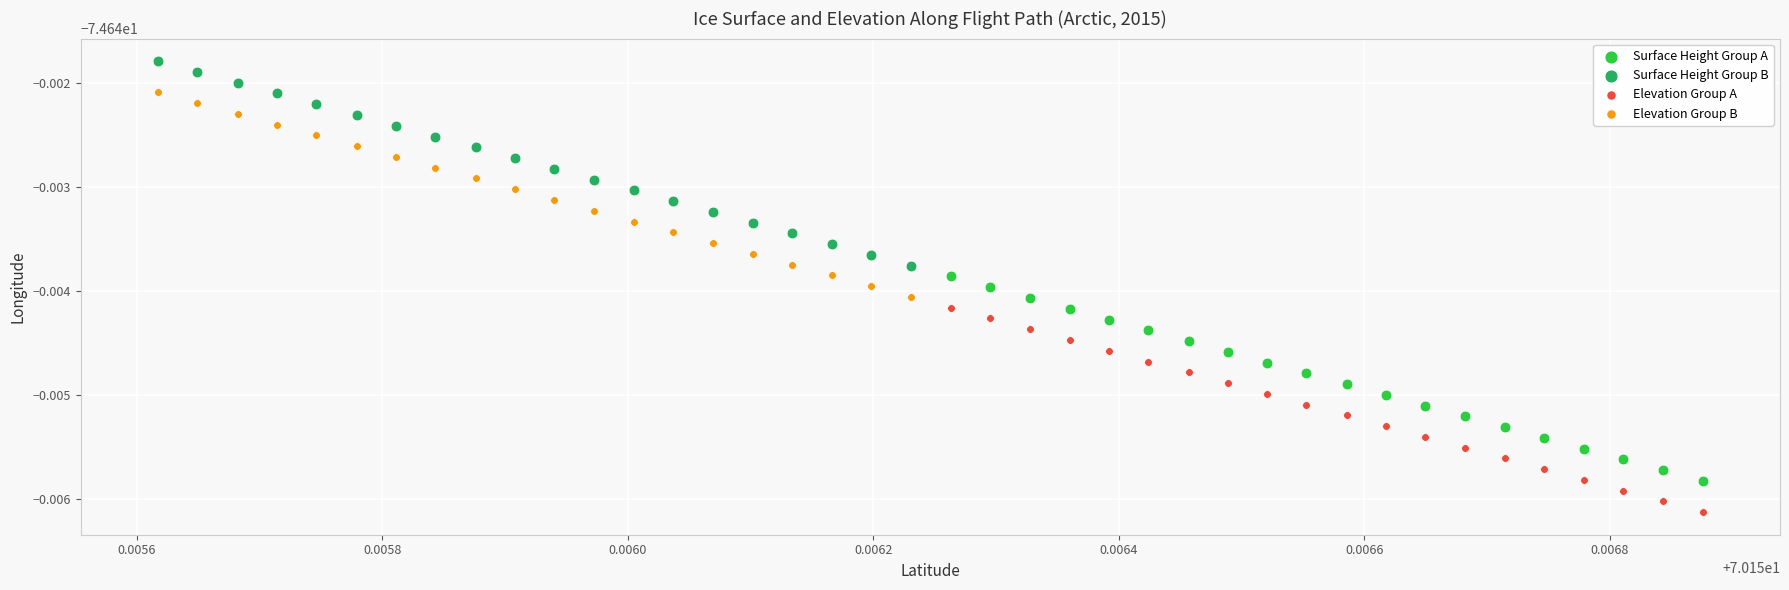

What are all the series names shown in the legend?

Surface Height Group A, Surface Height Group B, Elevation Group A, Elevation Group B